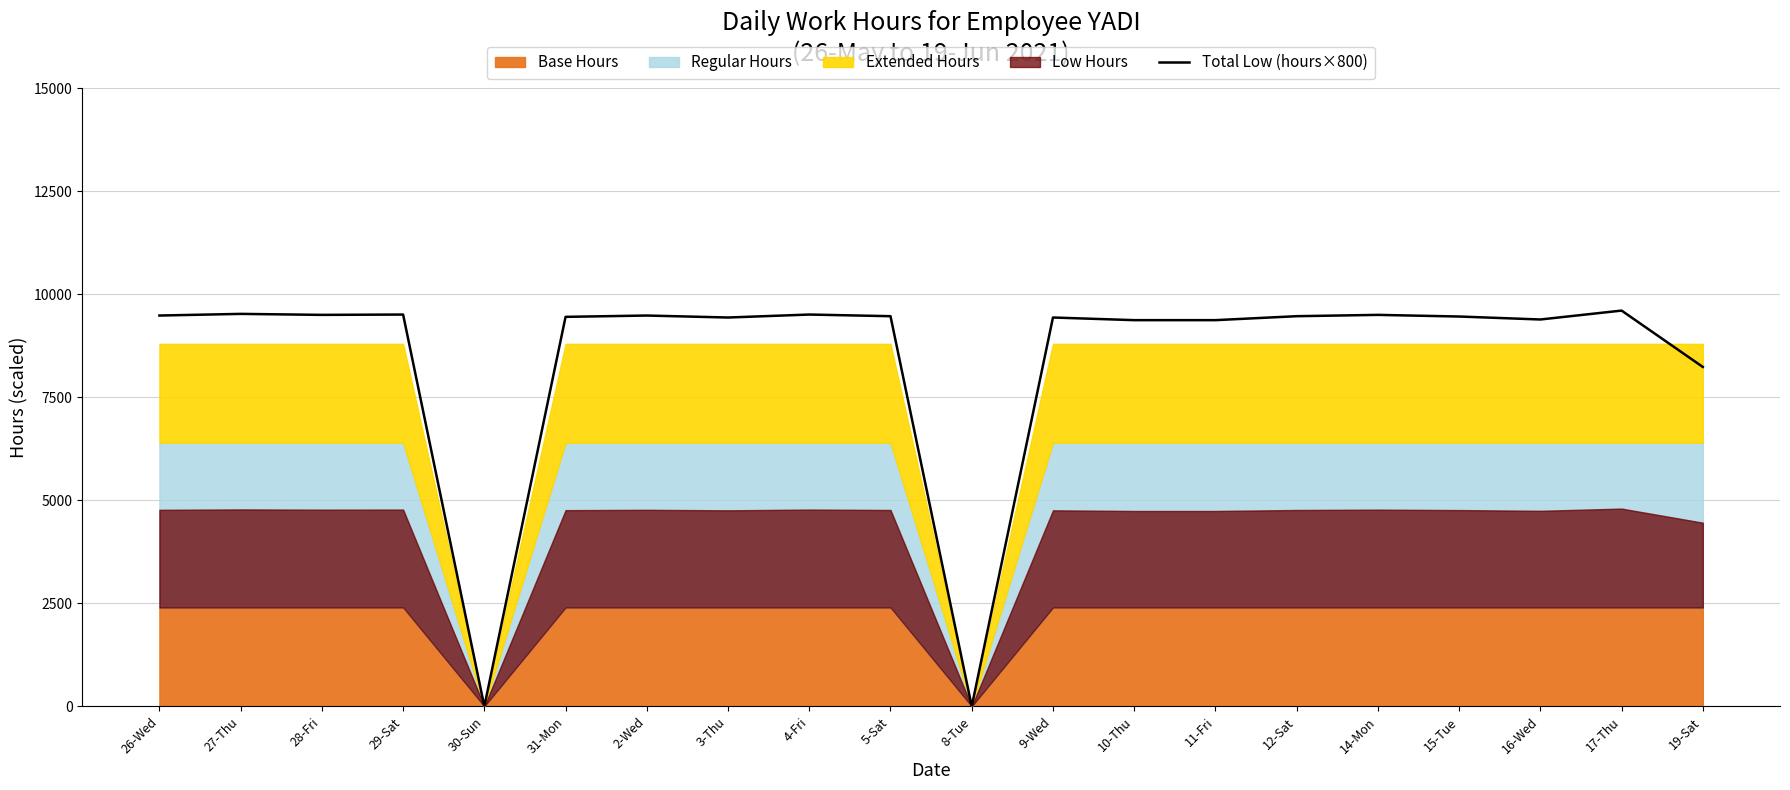

The value of Total Low (hours×800) at 8-Tue is -5871. True or false?

False